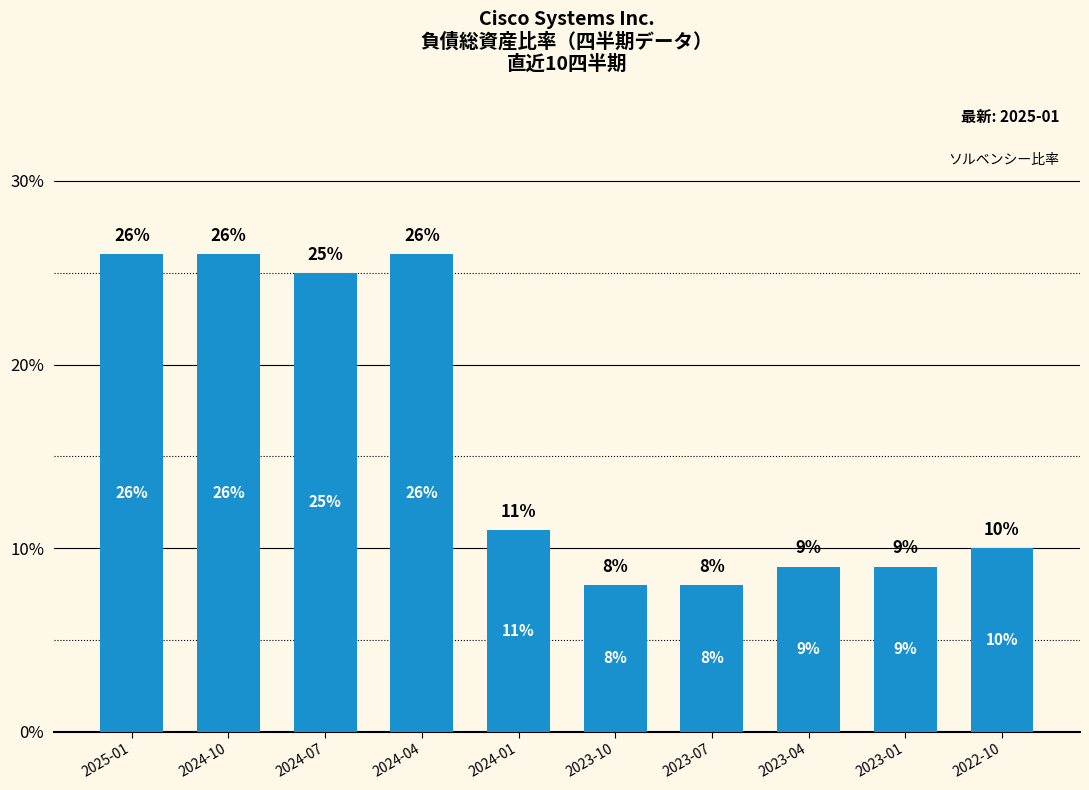

Are the bars horizontal?

No